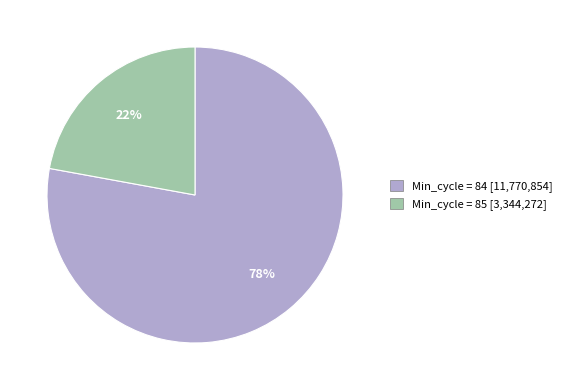

Is there a majority slice in this chart?

Yes